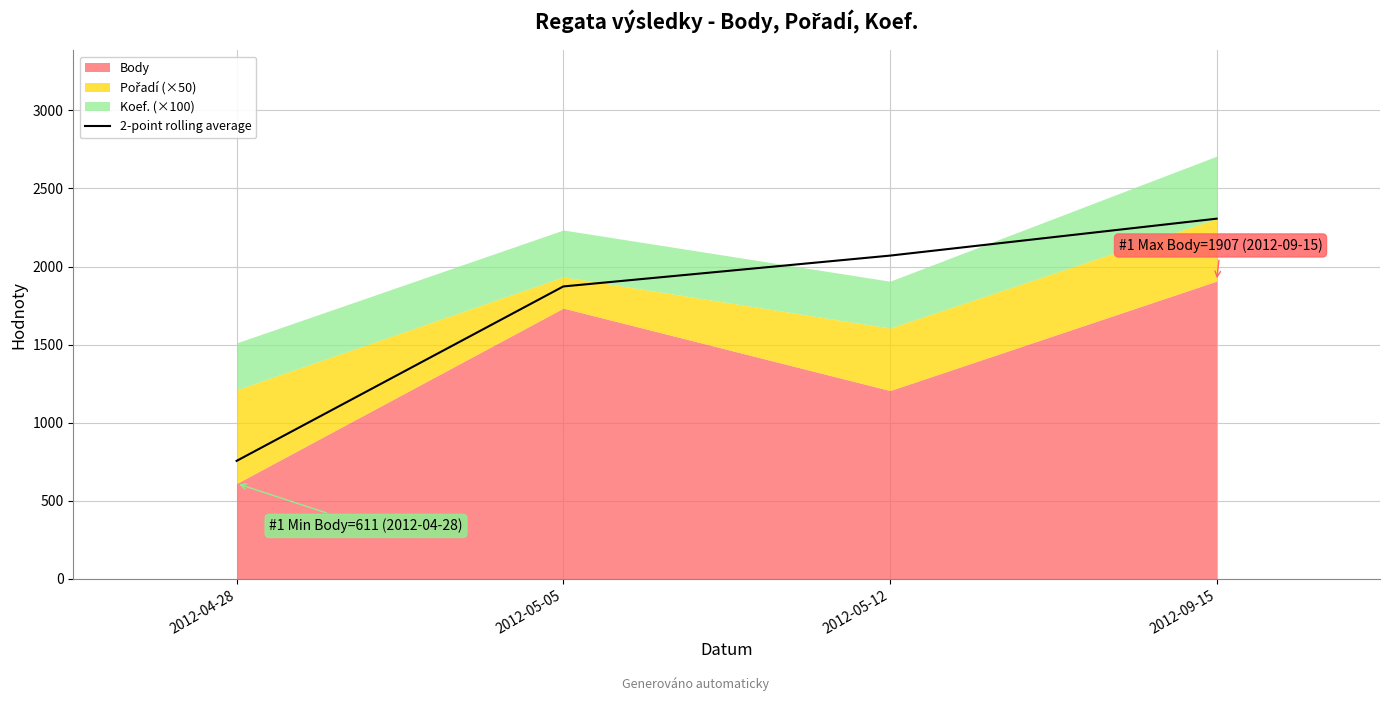

Where does the data first go above 2070?

2012-09-15